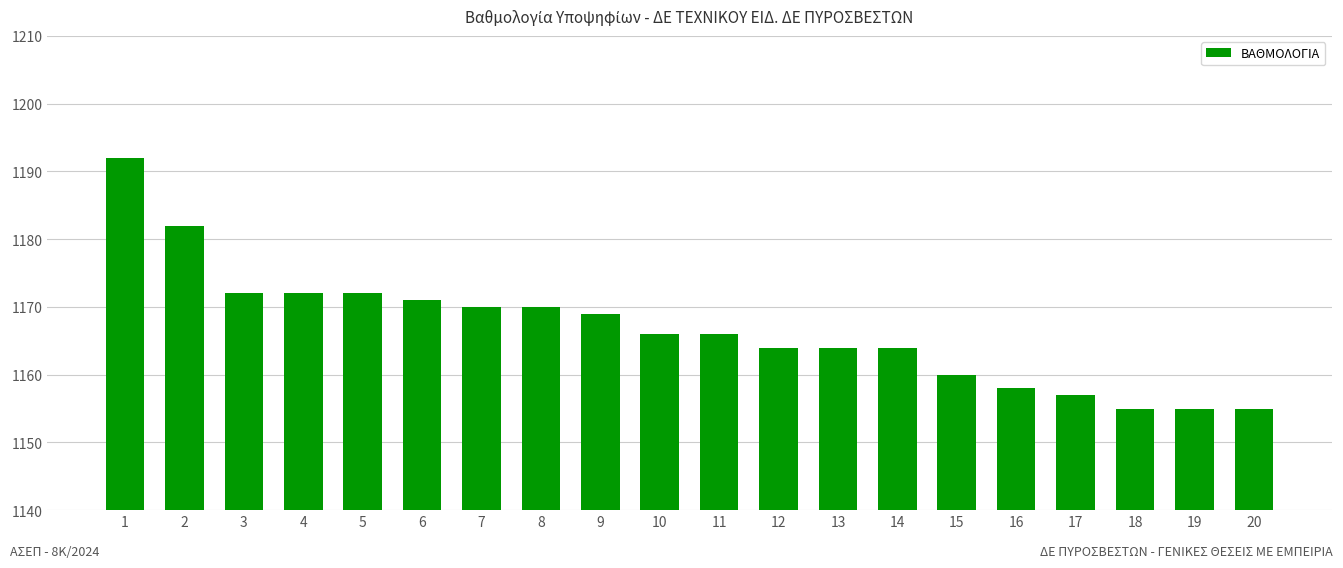

Reading left to right, list all the values displayed in this chart.

1192	1182	1172	1172	1172	1171	1170	1170	1169	1166	1166	1164	1164	1164	1160	1158	1157	1155	1155	1155